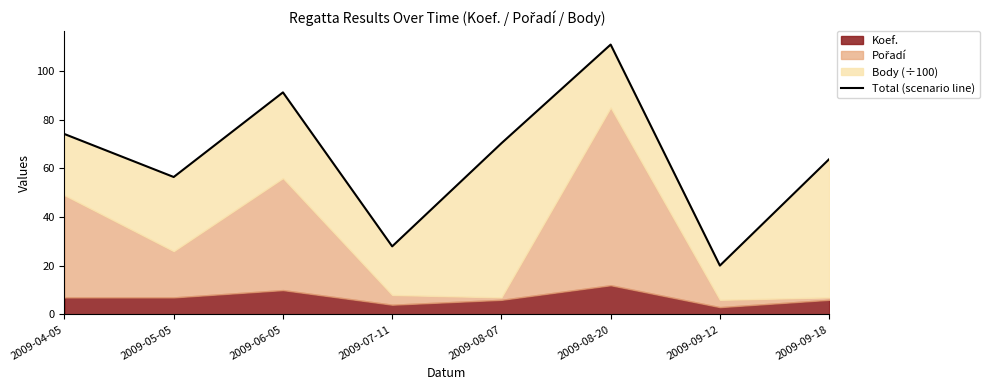

True or false: the data has more than 2 interior local peaks.

False